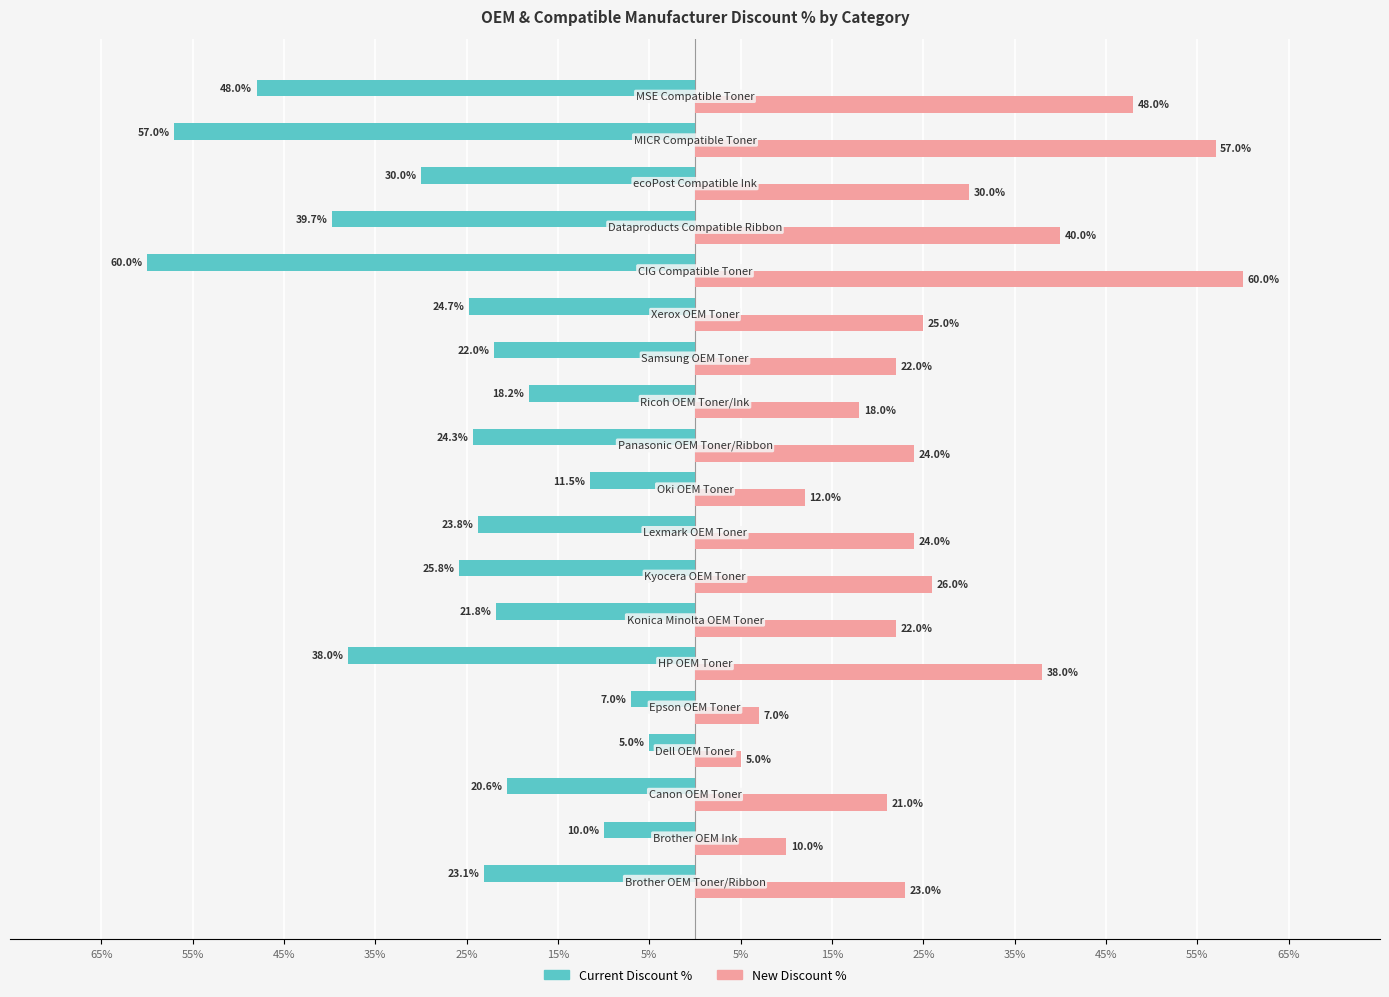

What are all the series names shown in the legend?

Current Discount %, New Discount %